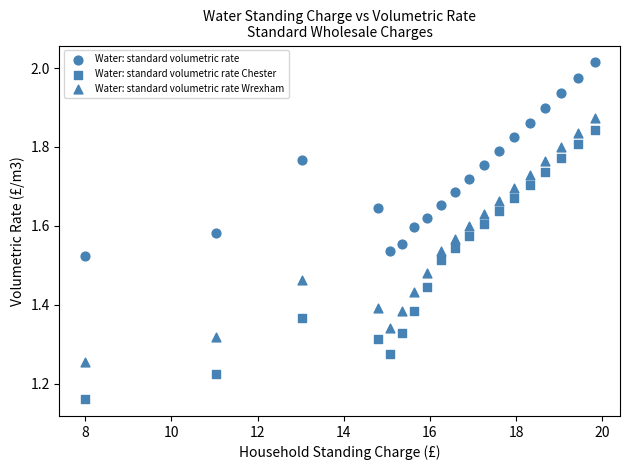

Count the number of points in this scatter plot.

57